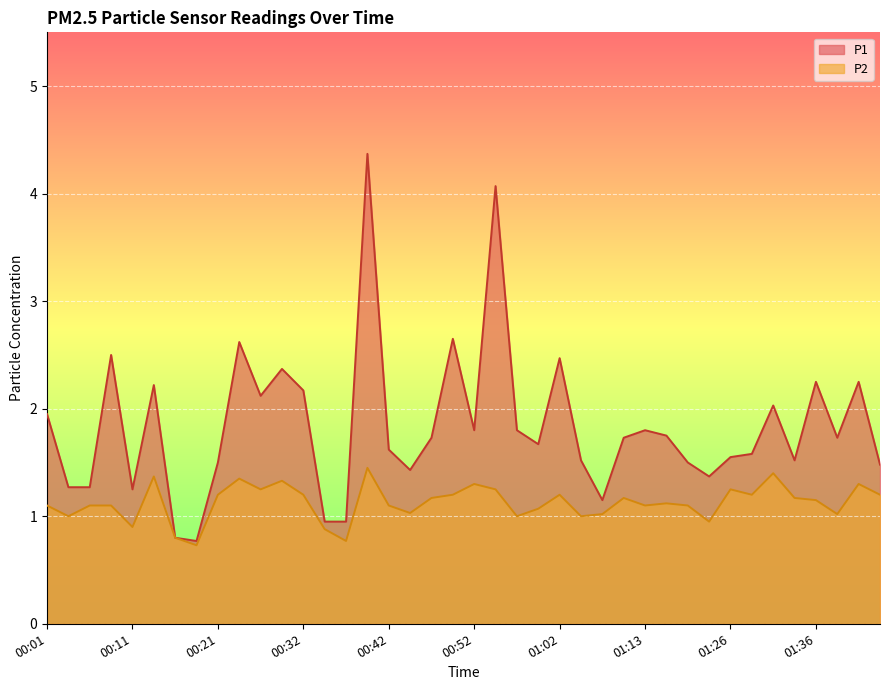

Where is the first local maximum for P2?

00:14